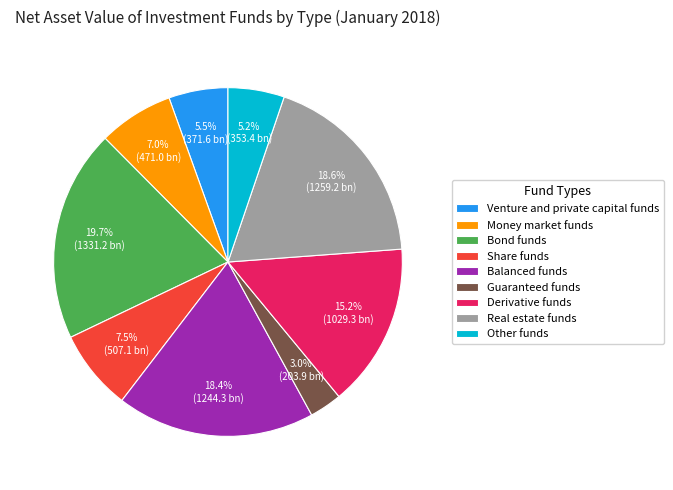

Is there any slice that represents more than half of the pie?

No